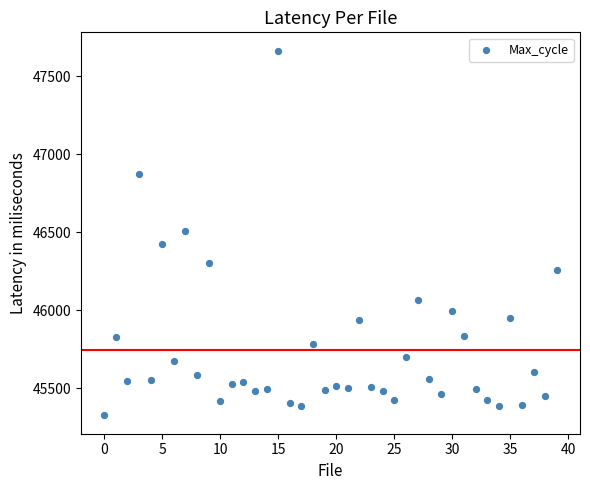

What is the range of Y values (max minus min)?

2336